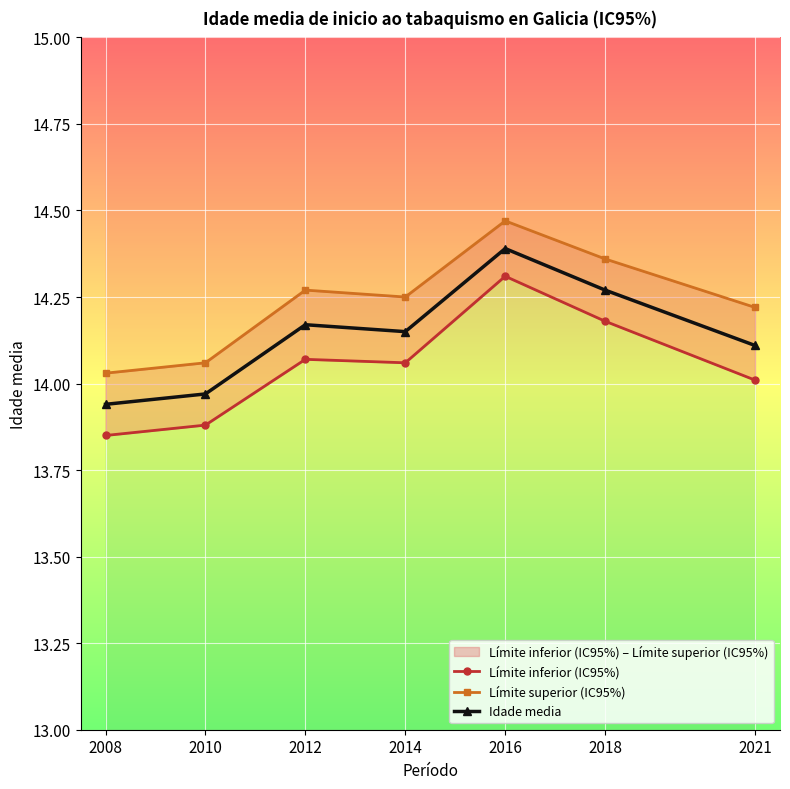

Reading right to left, transcribe all the data shown in this chart.

Límite inferior (IC95%): 14.0	14.2	14.3	14.1	14.1	13.9	13.8
Límite superior (IC95%): 14.2	14.4	14.5	14.2	14.3	14.1	14.0
Idade media: 14.1	14.3	14.4	14.2	14.2	14.0	13.9